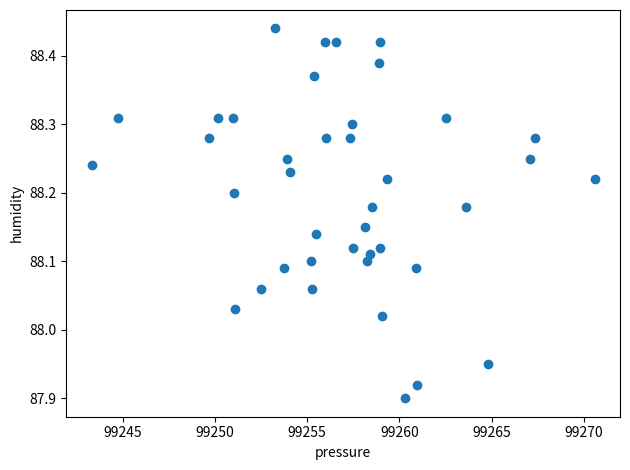

What is the range of Y values (max minus min)?

0.5